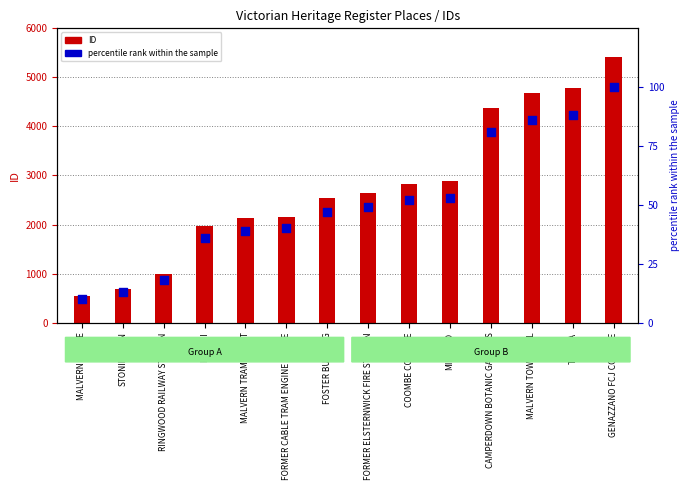

Which series has the largest total across all categories?

ID